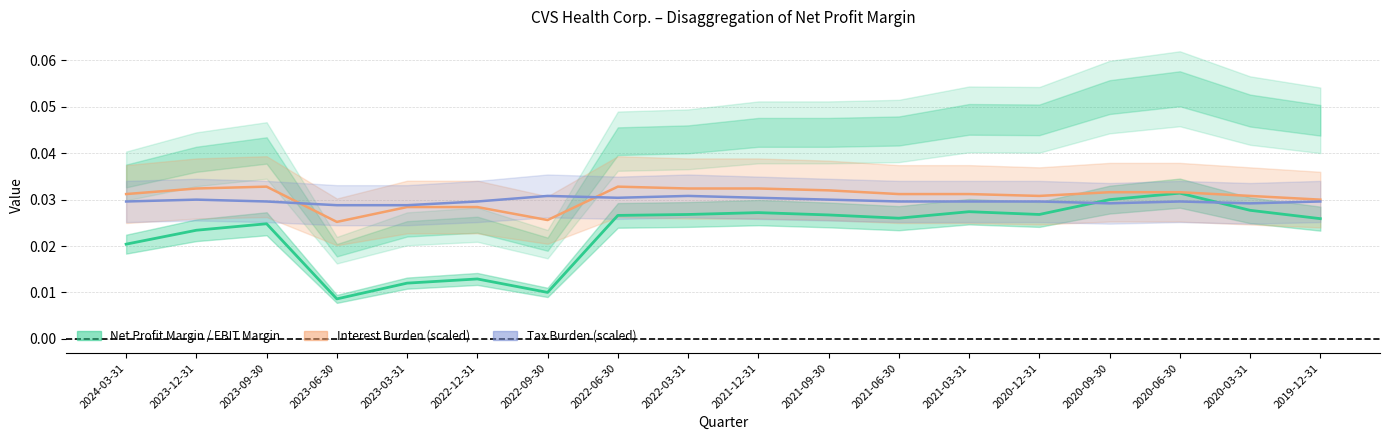

The value of Tax Burden at 2022-09-30 is 0.0. True or false?

True